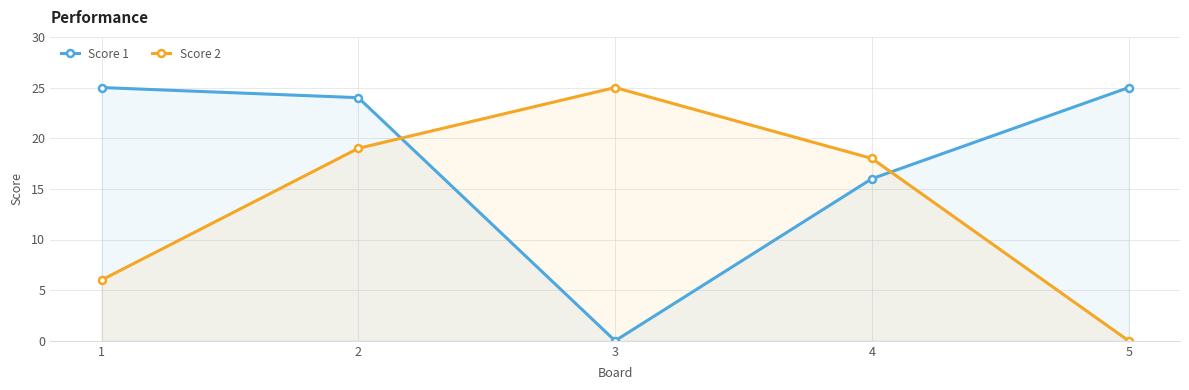

Is it true that Score 1 equals 16 at 4?

True